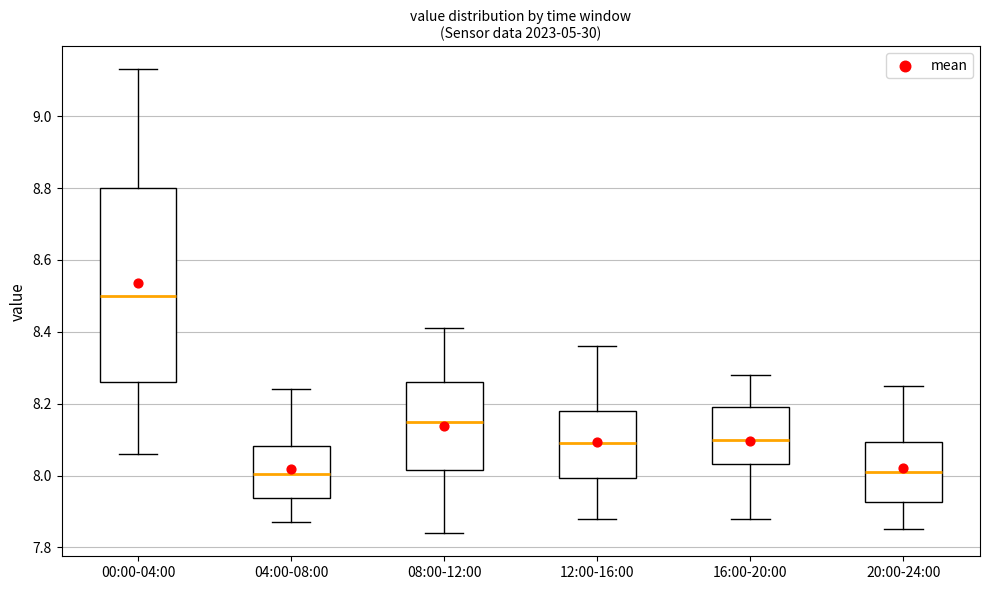

Reading left to right, transcribe this box plot: for each box, give where its median line is, the range the box spans, and where its two whiskers end, as read against the y-axis. The values are not printed on the chart, so give them approximately, as read against the axis.

00:00-04:00: median 8.50, box 8.26 to 8.80, whiskers 8.06 to 9.14
04:00-08:00: median 8.00, box 7.94 to 8.08, whiskers 7.88 to 8.24
08:00-12:00: median 8.16, box 8.02 to 8.26, whiskers 7.84 to 8.42
12:00-16:00: median 8.10, box 8.00 to 8.18, whiskers 7.88 to 8.36
16:00-20:00: median 8.10, box 8.04 to 8.20, whiskers 7.88 to 8.28
20:00-24:00: median 8.02, box 7.92 to 8.10, whiskers 7.86 to 8.26